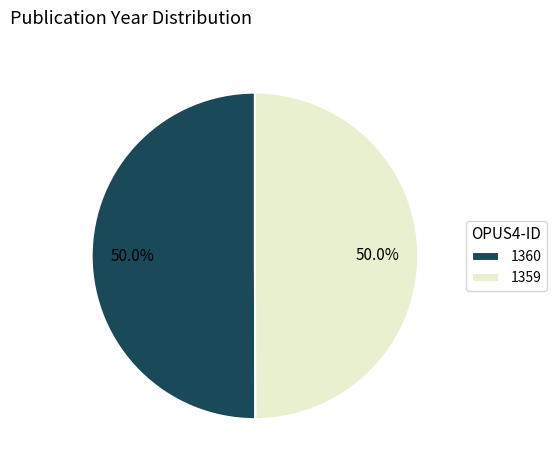

Is it true that 1360 is 65% of the pie?

False